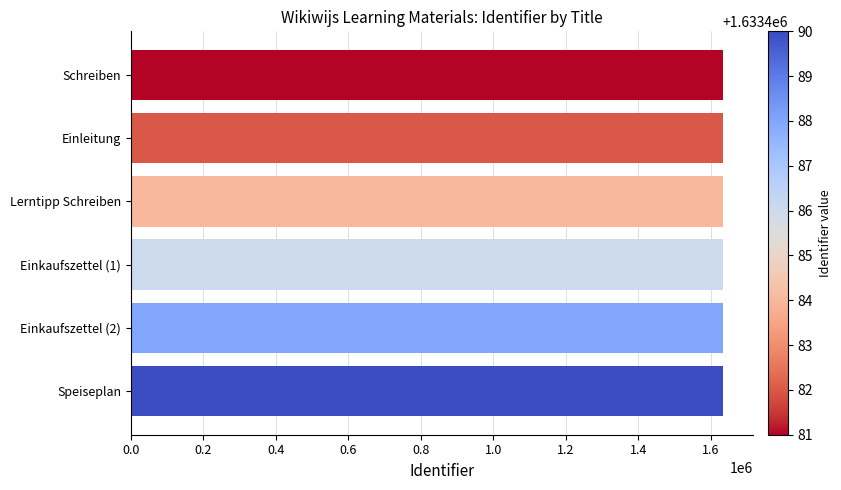

Are the bars horizontal?

Yes